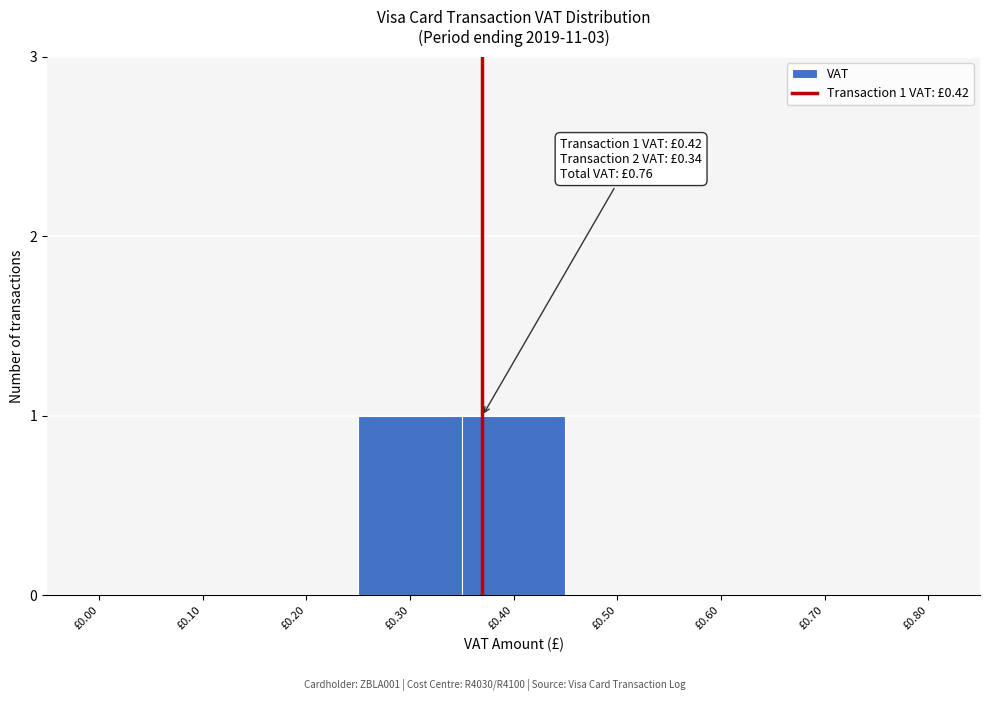

Reading left to right, extract all data points from this chart.

£0.00=0	£0.10=0	£0.20=0	£0.30=1	£0.40=1	£0.50=0	£0.60=0	£0.70=0	£0.80=0